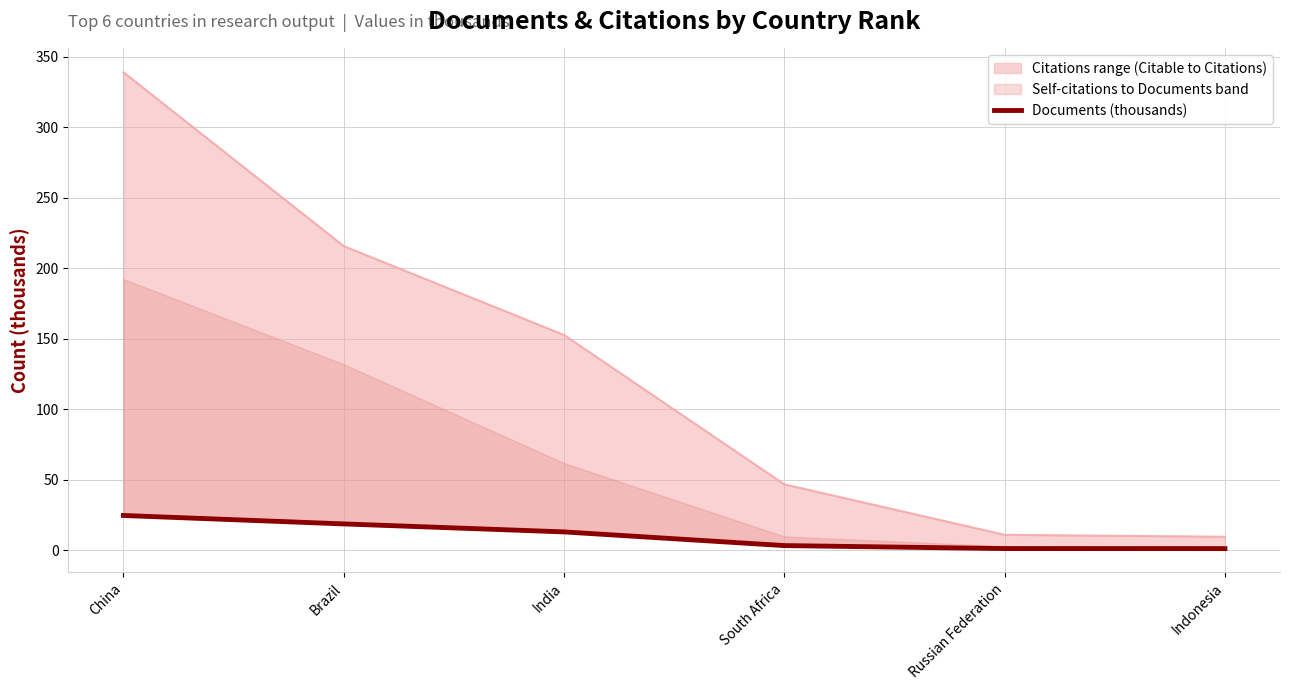

What is the label of the 5th point from the left?

Russian Federation